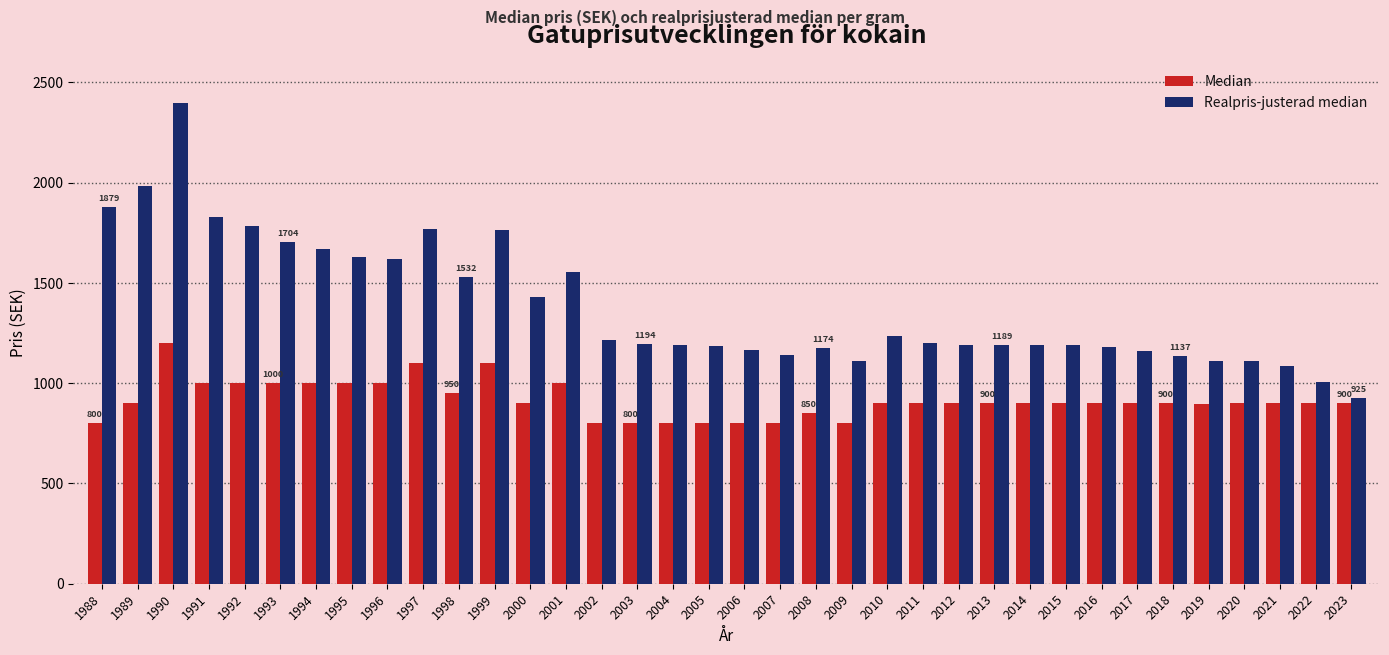

What is the difference between the Realpris-justerad median values at 2018 and 1994?

531